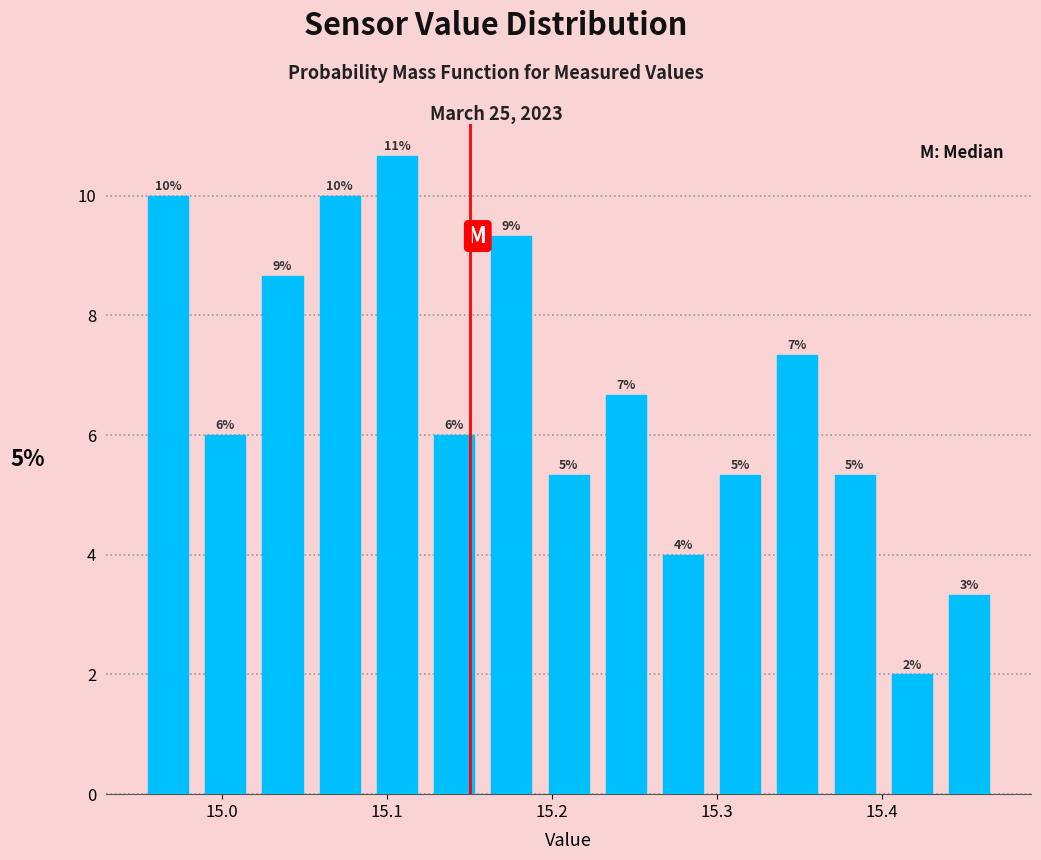

Read against the x-axis, roughly where is the centre of the tallest bar?

15.11